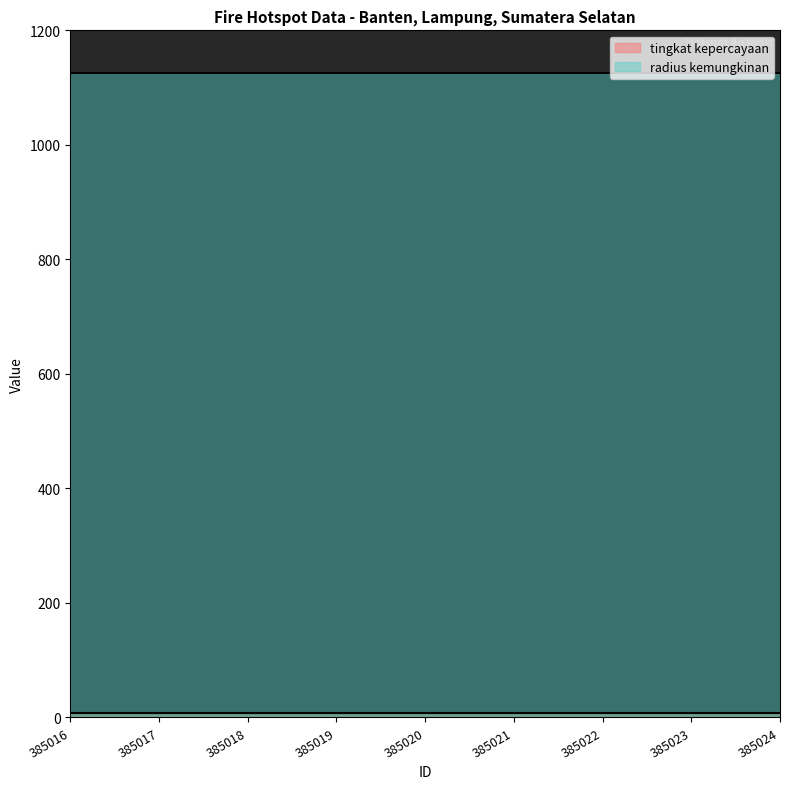

Reading left to right, what are all the values shown in this chart?

tingkat kepercayaan: 385016=8	385017=8	385018=8	385019=8	385020=8	385021=8	385022=8	385023=8	385024=8
radius kemungkinan: 385016=1125	385017=1125	385018=1125	385019=1125	385020=1125	385021=1125	385022=1125	385023=1125	385024=1125